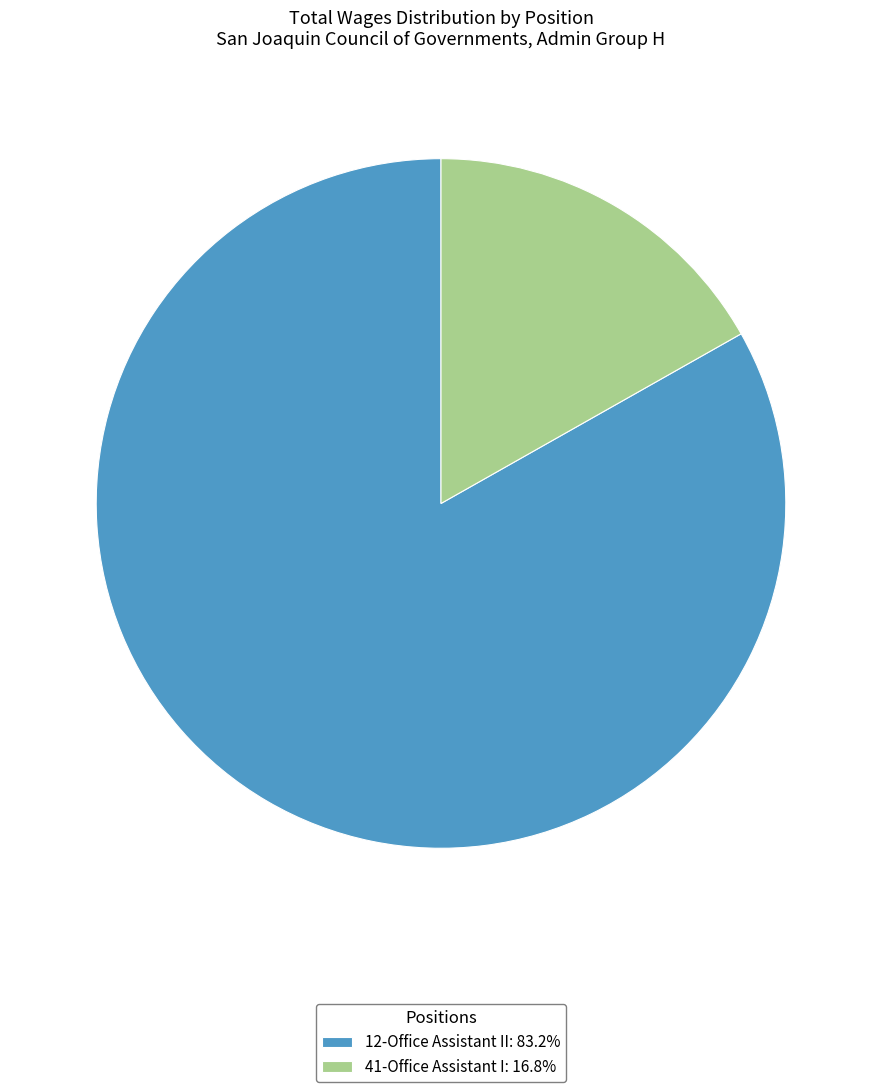

Combined, do 41-Office Assistant I: 16.8% and 12-Office Assistant II: 83.2% account for over 50%?

Yes